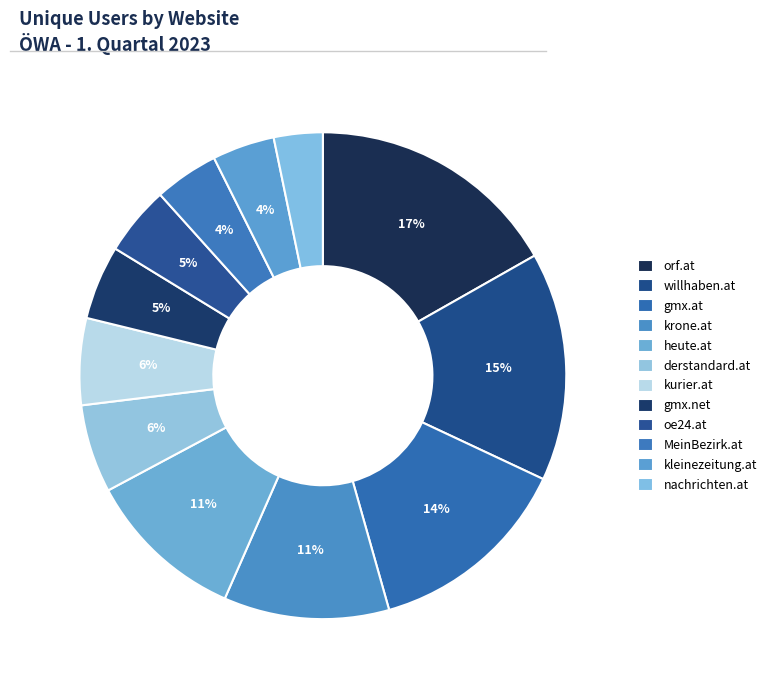

Does any single category account for the majority?

No